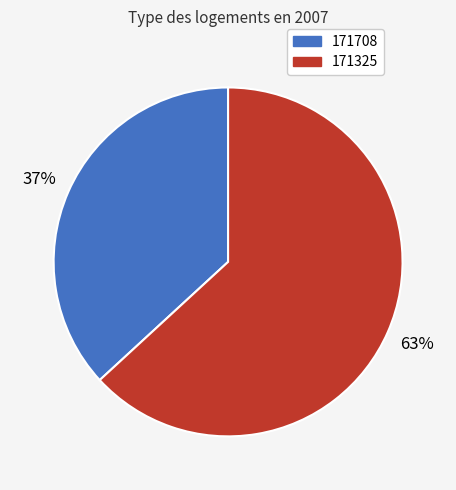

What percentage is the 171708 slice, to the nearest percent?

37%